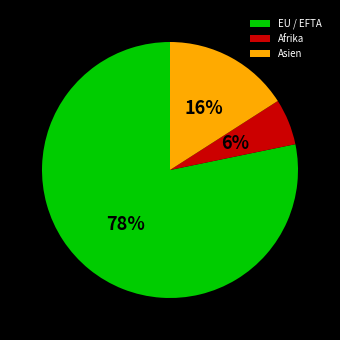

Between EU / EFTA and Afrika, which is larger?

EU / EFTA